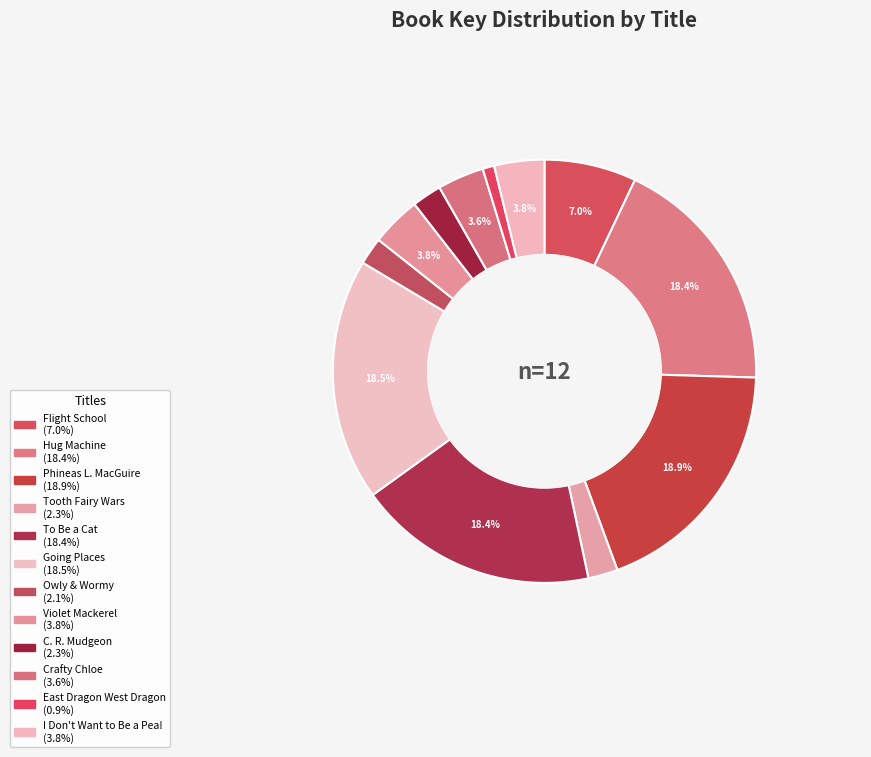

Do C. R. Mudgeon and Owly & Wormy together represent more than half of the pie?

No